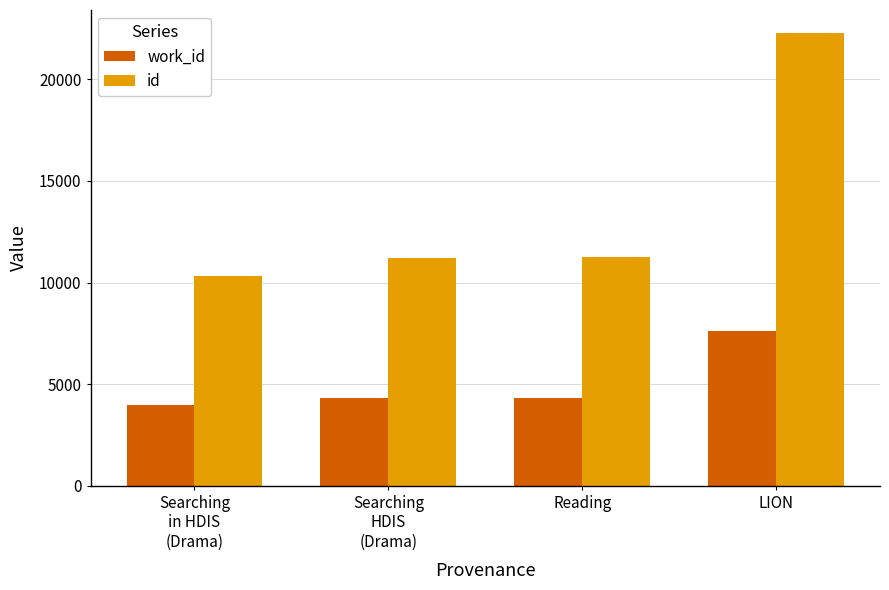

What is the difference between the work_id values at Searching
in HDIS
(Drama) and LION?

3655